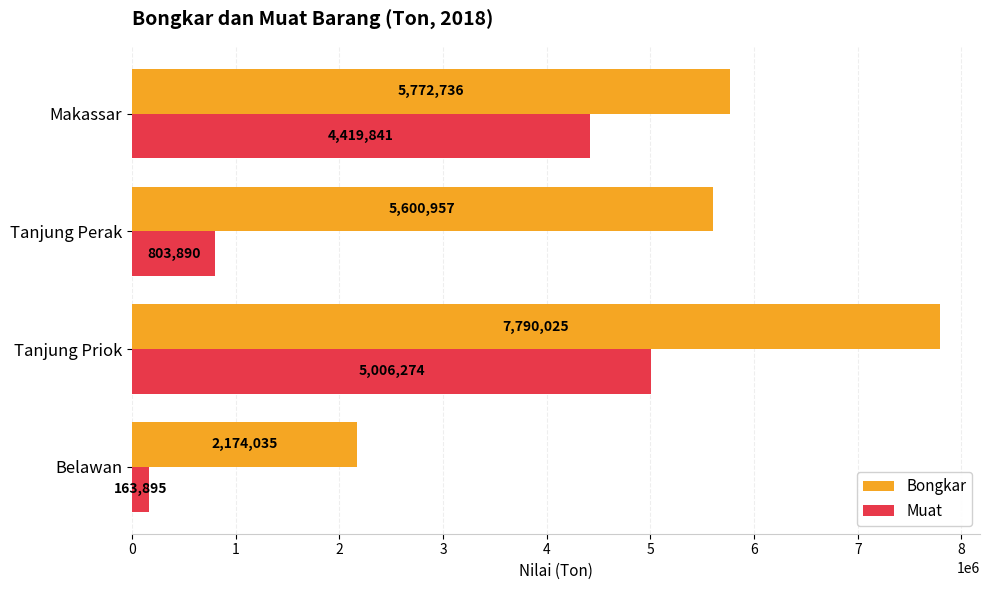

What is the difference between the highest and lowest values at Tanjung Priok?

2783751